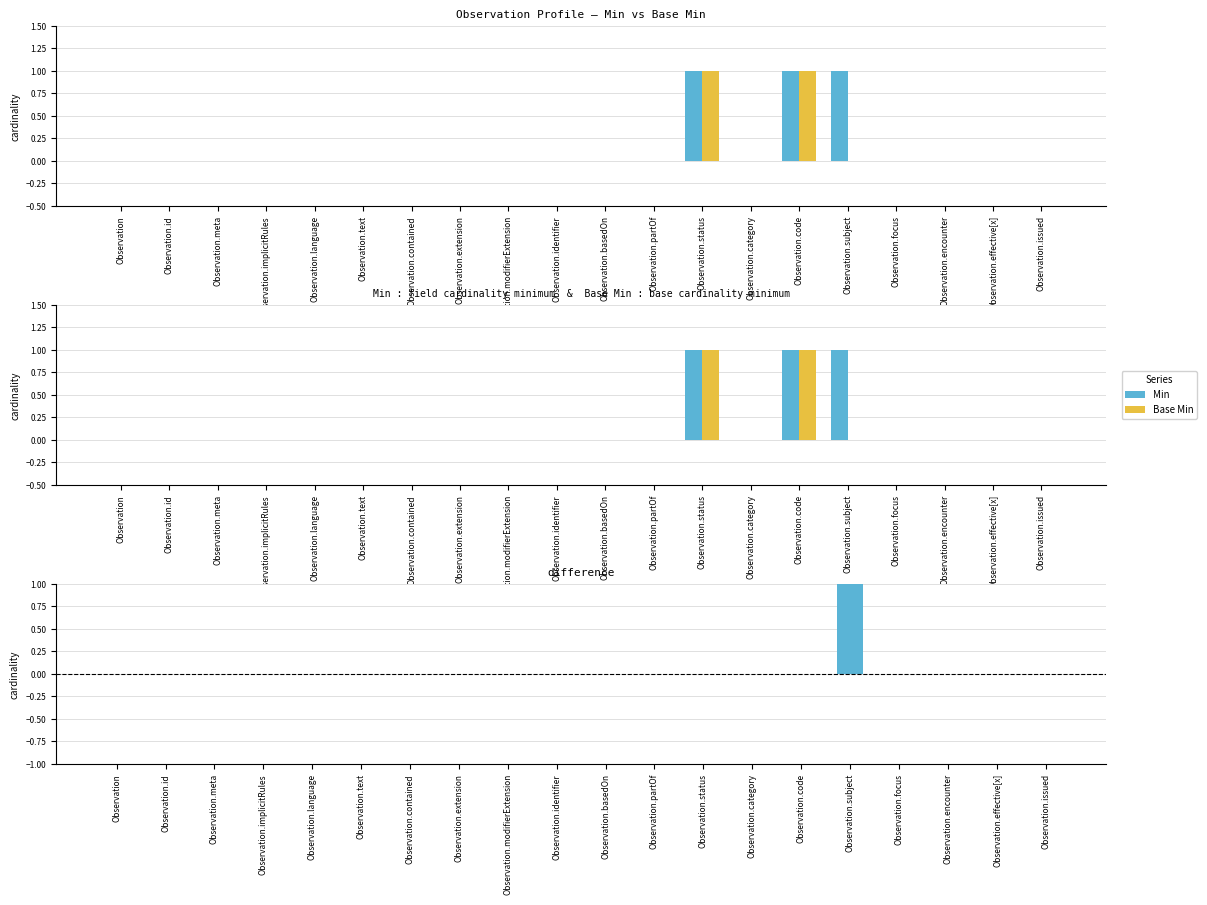

Which series has the widest spread of values?

Min